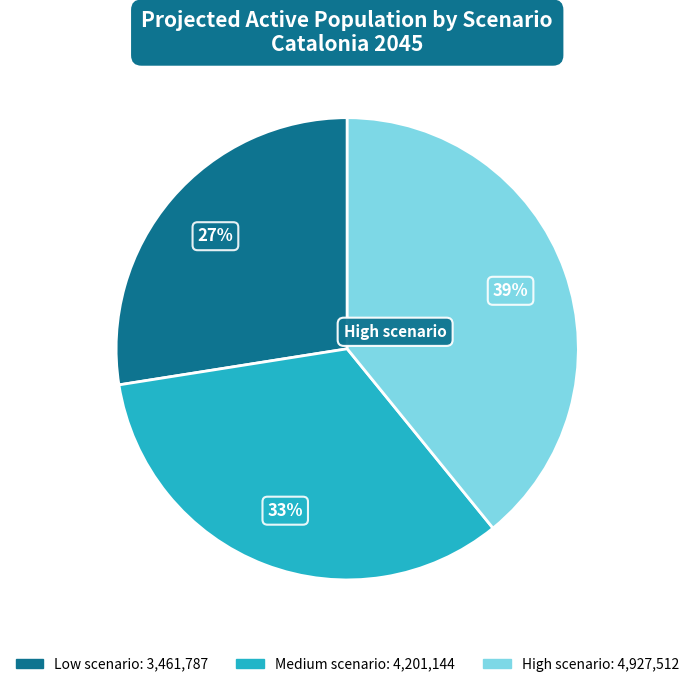

Is there any slice that represents more than half of the pie?

No